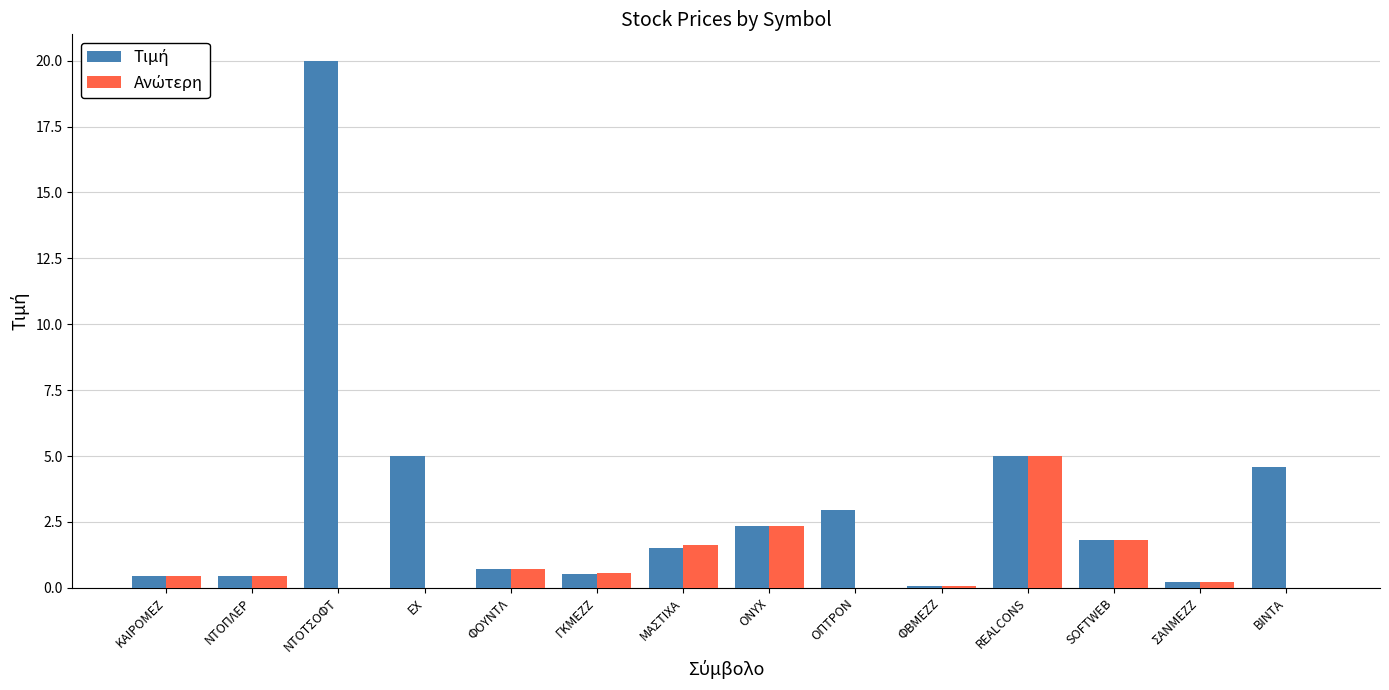

What is the greatest value displayed?

20.0